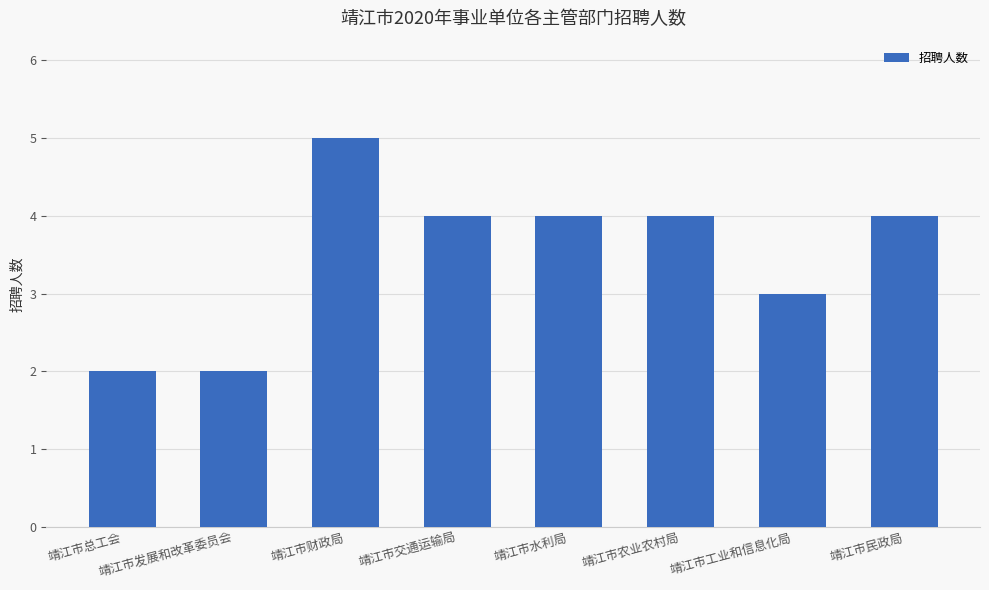

Reading right to left, list all the values displayed in this chart.

4	3	4	4	4	5	2	2